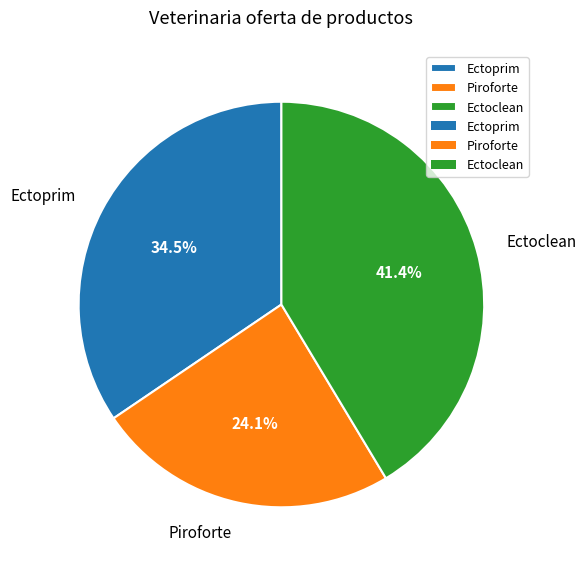

How many slices are in this pie chart?

3